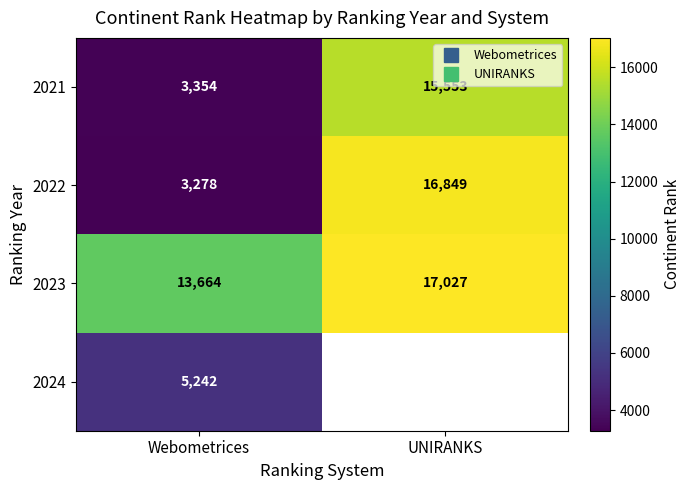

Rank the series at UNIRANKS from highest to lowest value.

2023, 2024, 2022, 2021